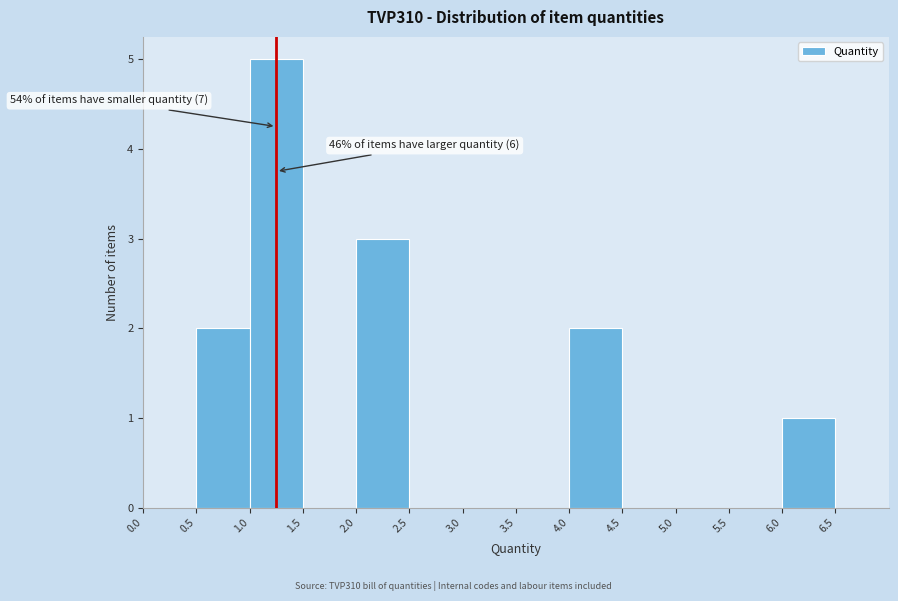

Which range on the x-axis has the tallest bar?

1.0 to 1.5